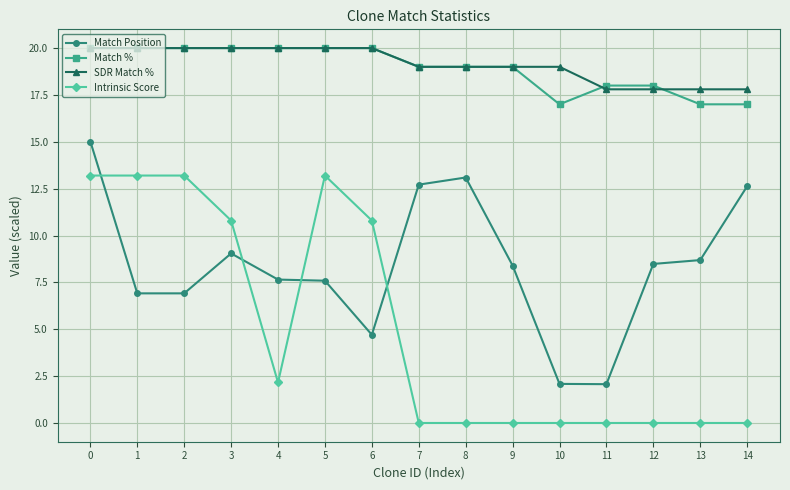

What is the lowest value of the Match % series?

17.0